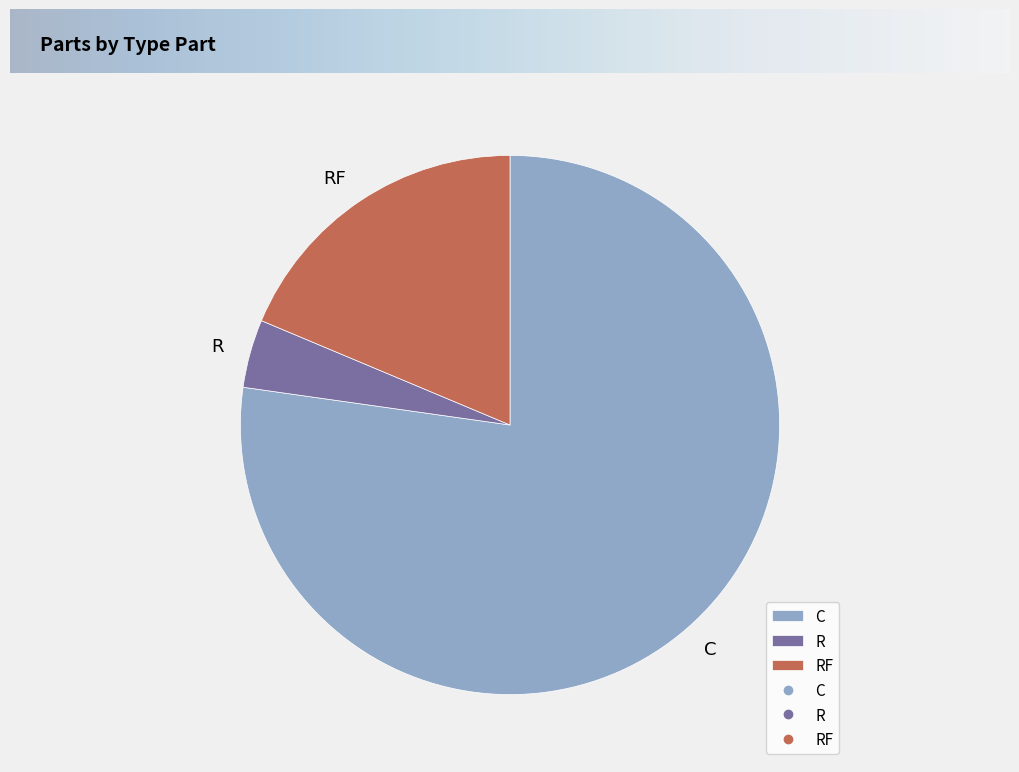

True or false: RF accounts for 33% of the total.

False